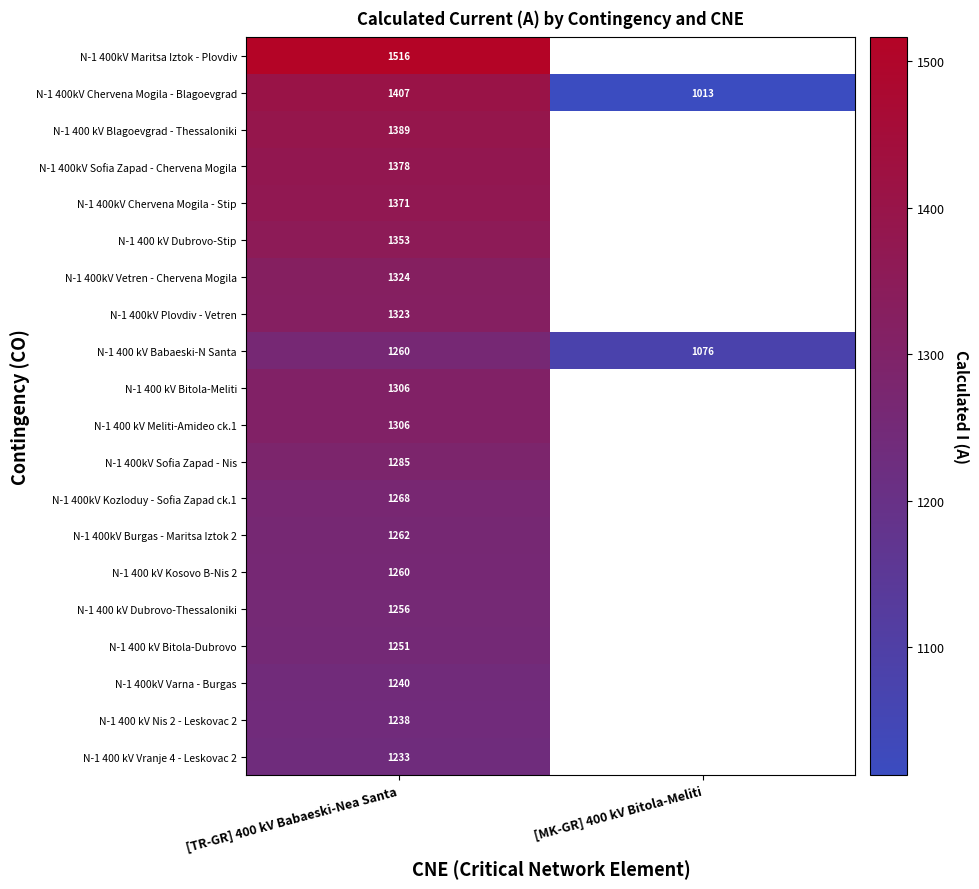

What is the average value of the N-1 400kV Chervena Mogila - Blagoevgrad series?

1210